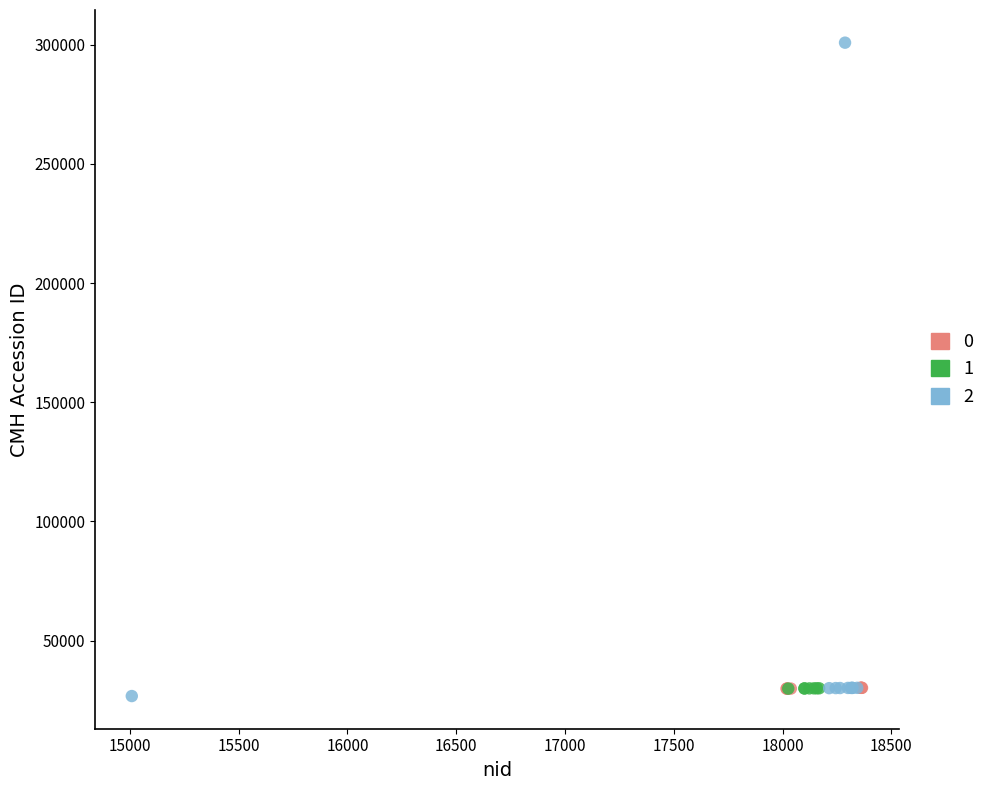

What are all the series names shown in the legend?

0, 1, 2